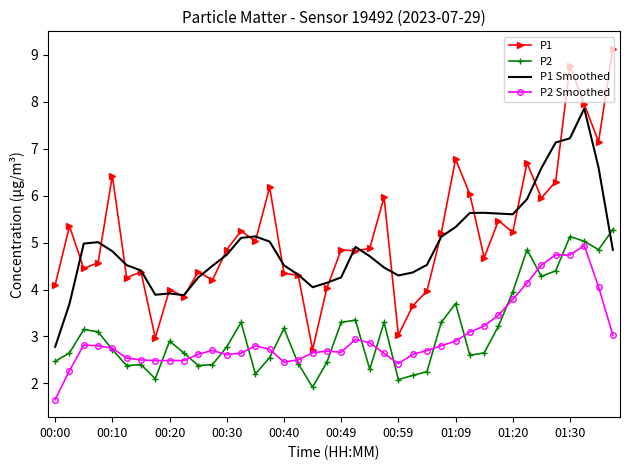

What is the sum of all P1 values?

206.1